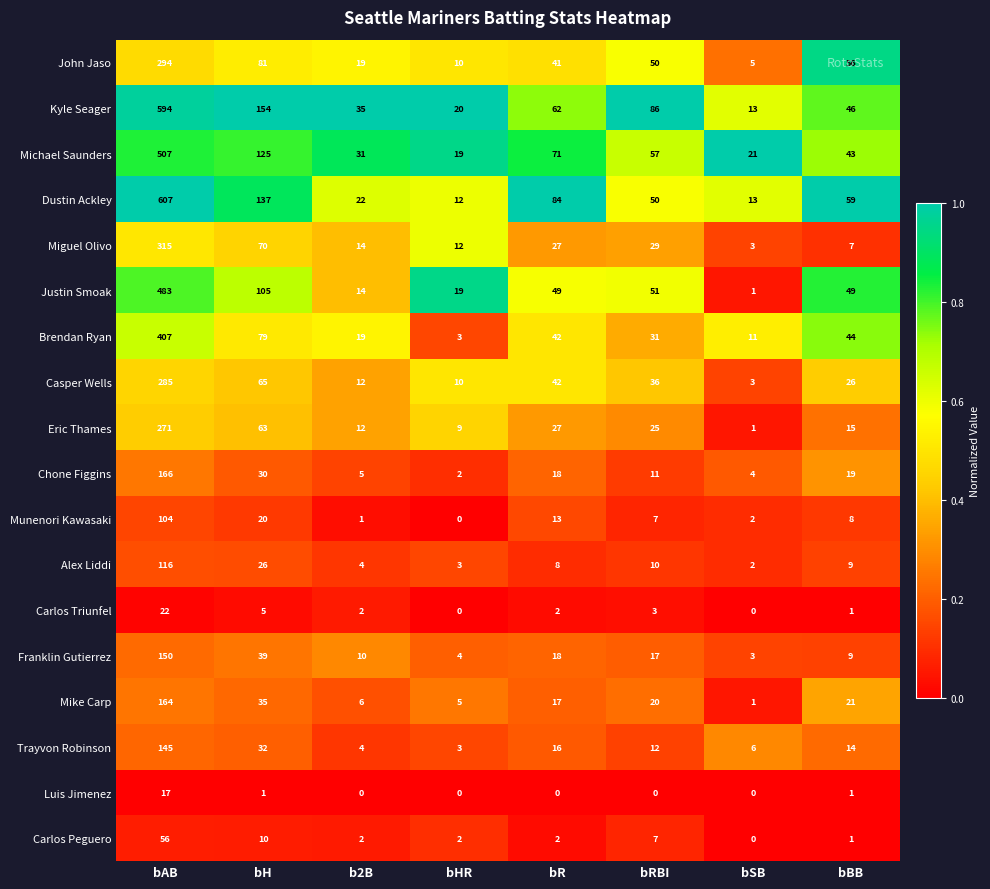

Which category has the lowest value in the Eric Thames series?

bSB